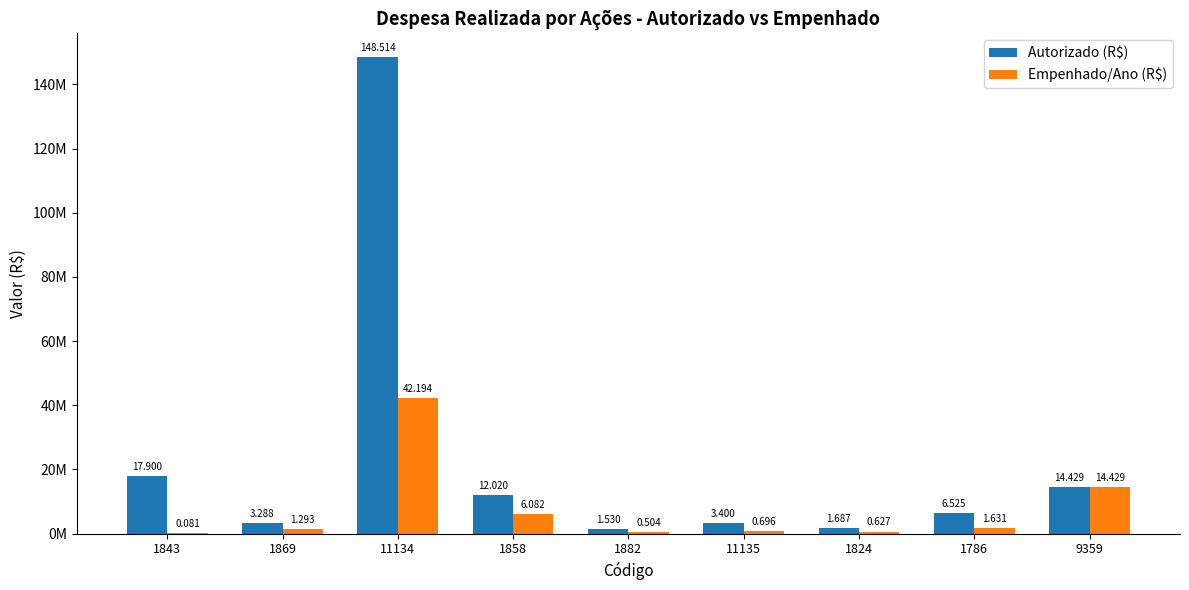

Does the chart contain stacked bars?

No